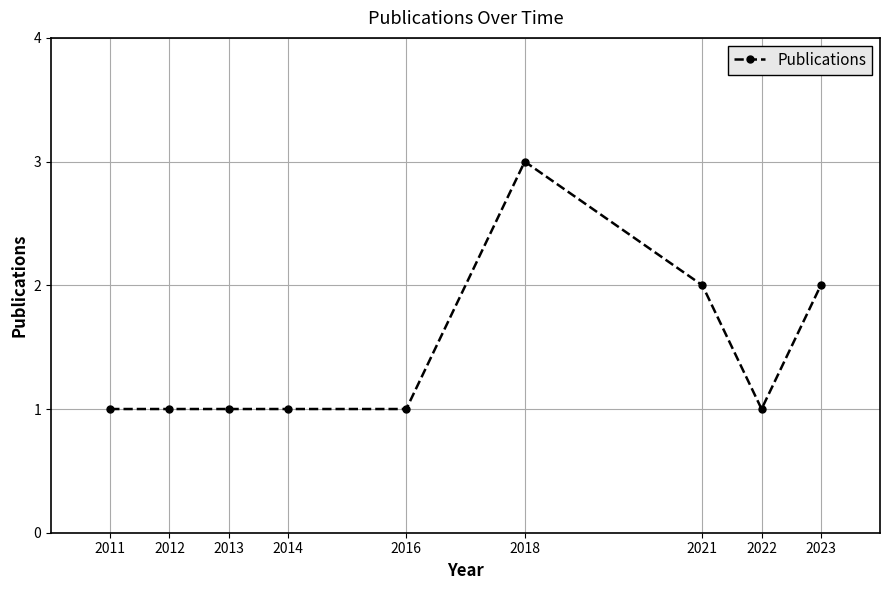

Count the number of categories in the chart.

9